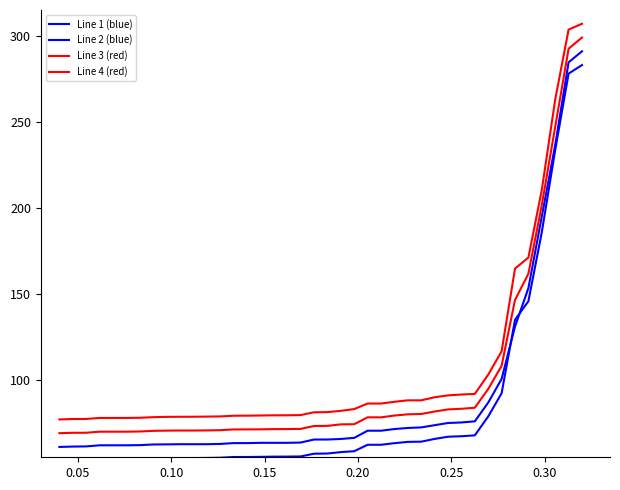

Does the chart display data point markers on the line(s)?

No